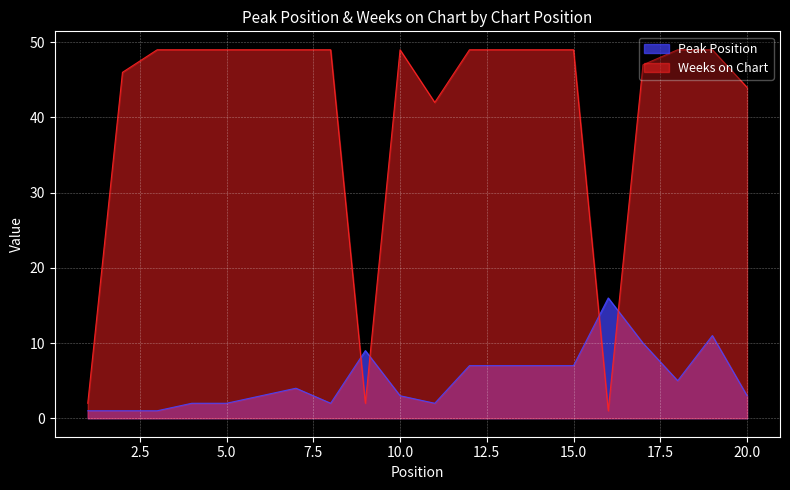

Reading right to left, what are all the values shown in this chart?

Peak Position: 3	11	5	10	16	7	7	7	7	2	3	9	2	4	3	2	2	1	1	1
Weeks on Chart: 44	49	49	47	1	49	49	49	49	42	49	2	49	49	49	49	49	49	46	2